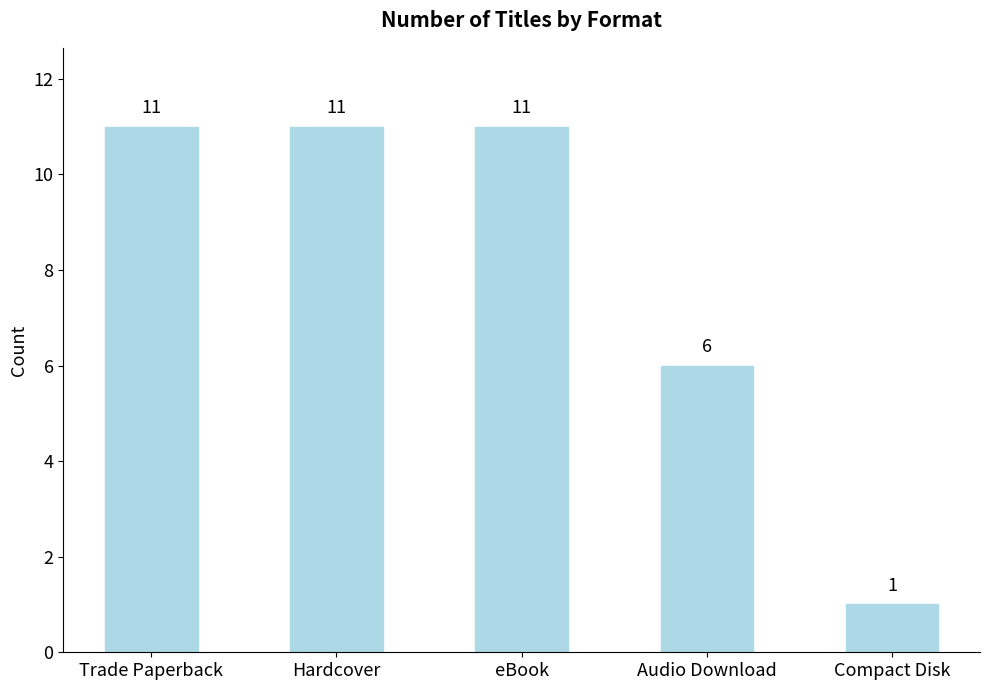

What is the smallest value displayed?

1